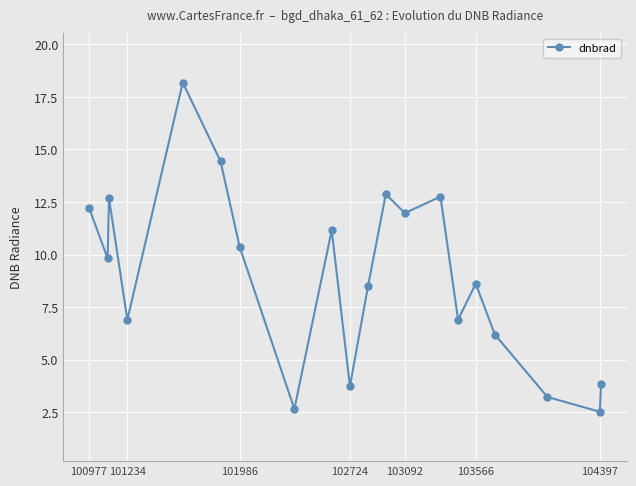

How many values are below 9?

10